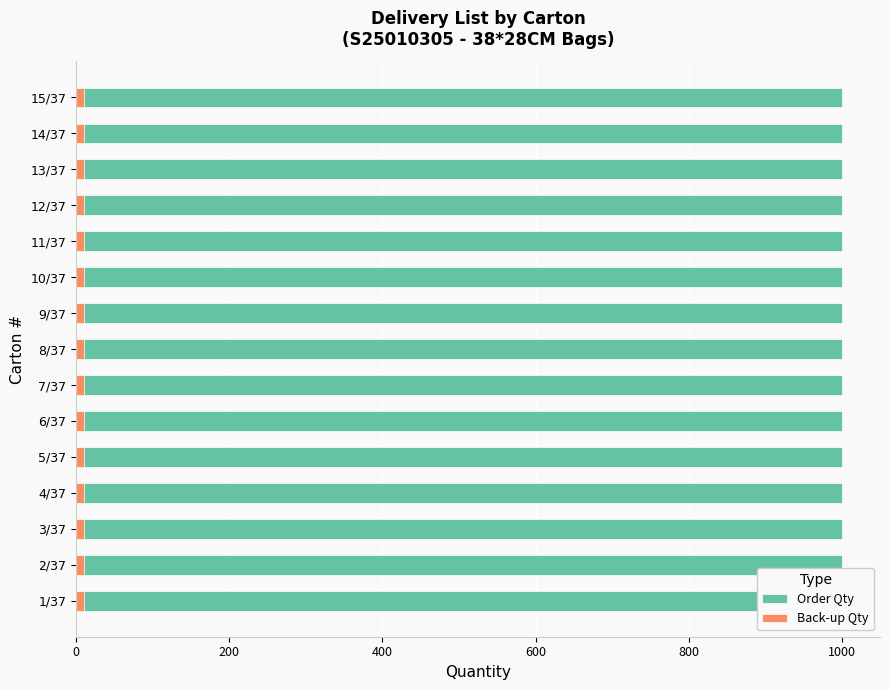

Reading right to left, extract all data points from this chart.

Order Qty: 15/37=1000	14/37=1000	13/37=1000	12/37=1000	11/37=1000	10/37=1000	9/37=1000	8/37=1000	7/37=1000	6/37=1000	5/37=1000	4/37=1000	3/37=1000	2/37=1000	1/37=1000
Back-up Qty: 15/37=10	14/37=10	13/37=10	12/37=10	11/37=10	10/37=10	9/37=10	8/37=10	7/37=10	6/37=10	5/37=10	4/37=10	3/37=10	2/37=10	1/37=10